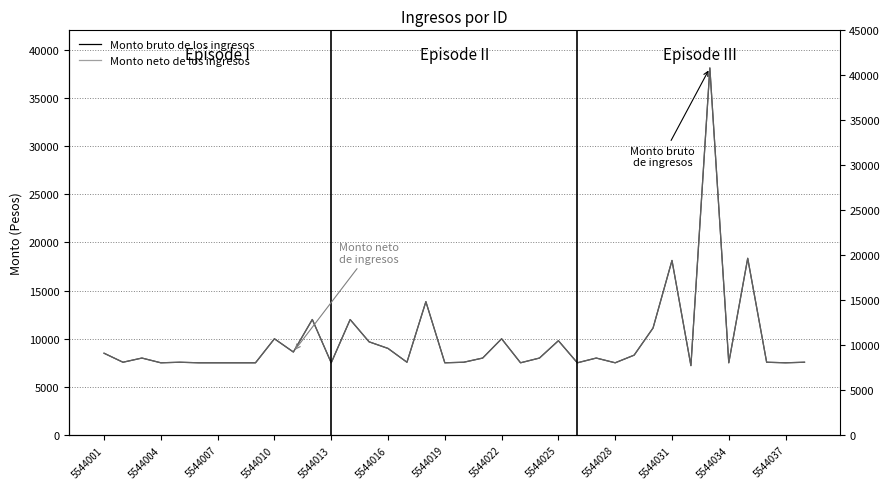

How many lines are shown in the chart?

2